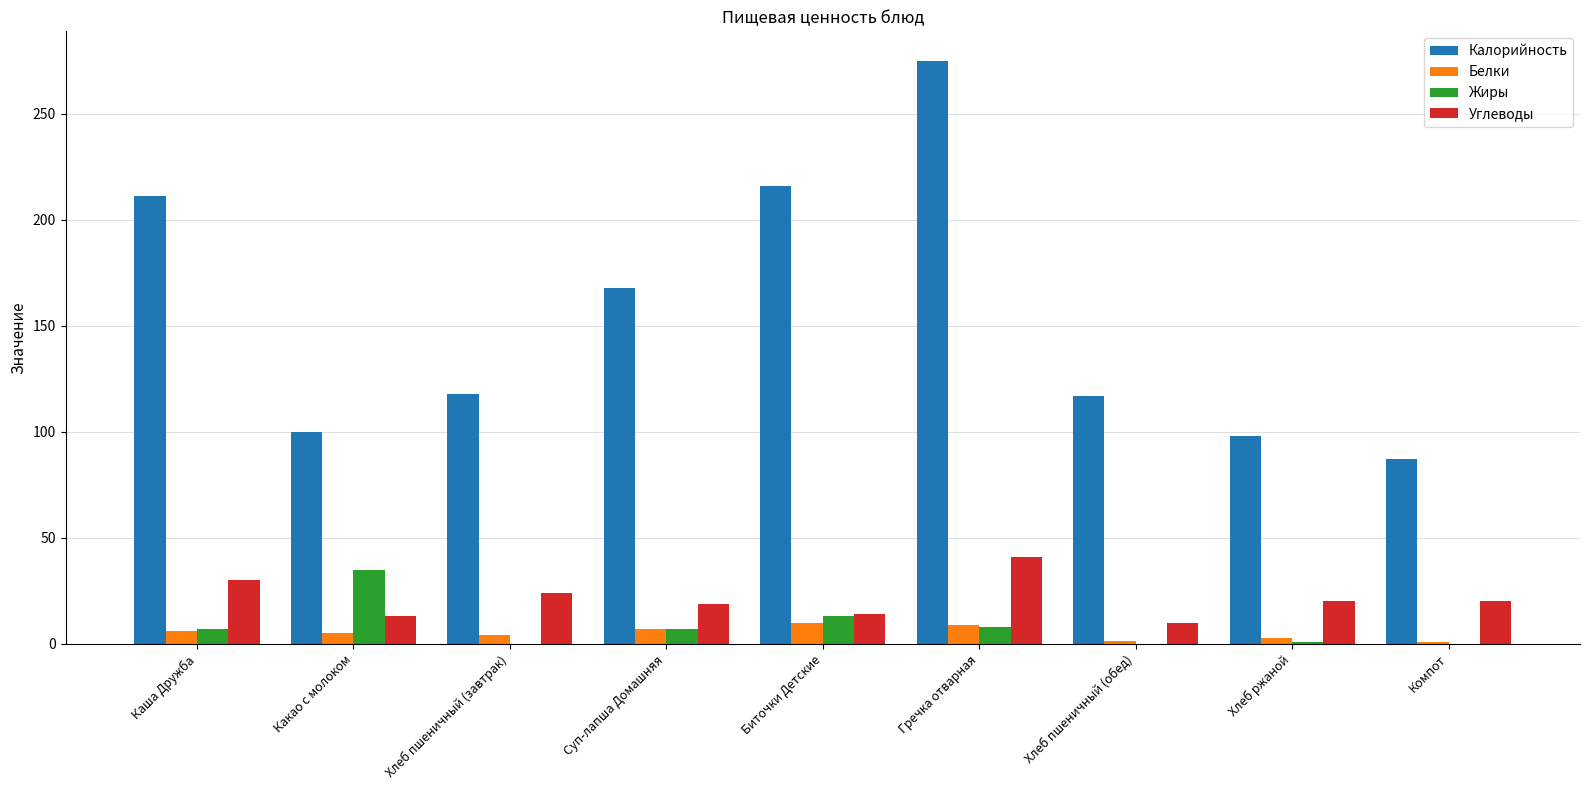

Are the bars horizontal?

No